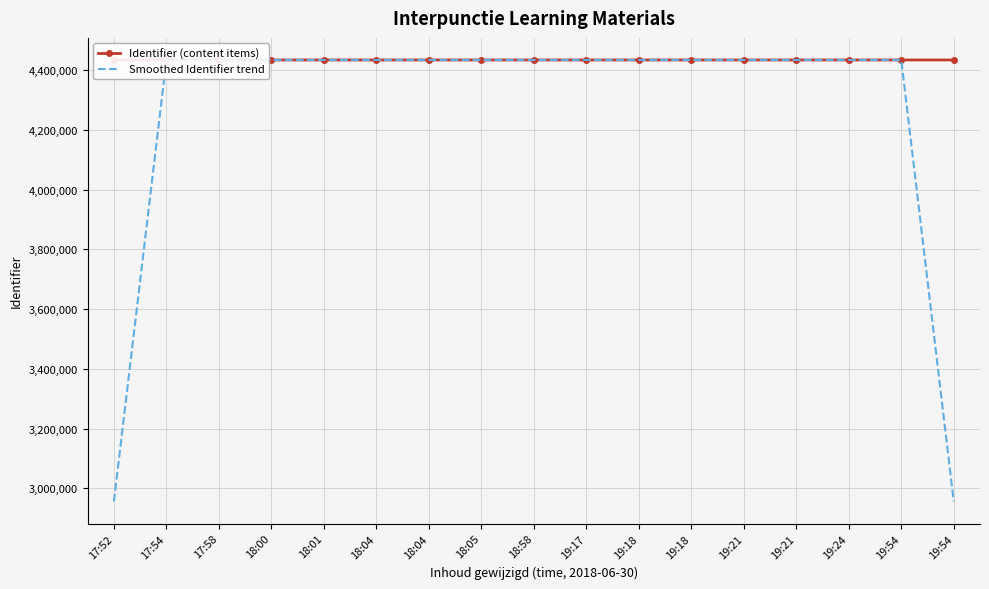

The value of Smoothed Identifier trend at 18:04 is 7383887.1. True or false?

False